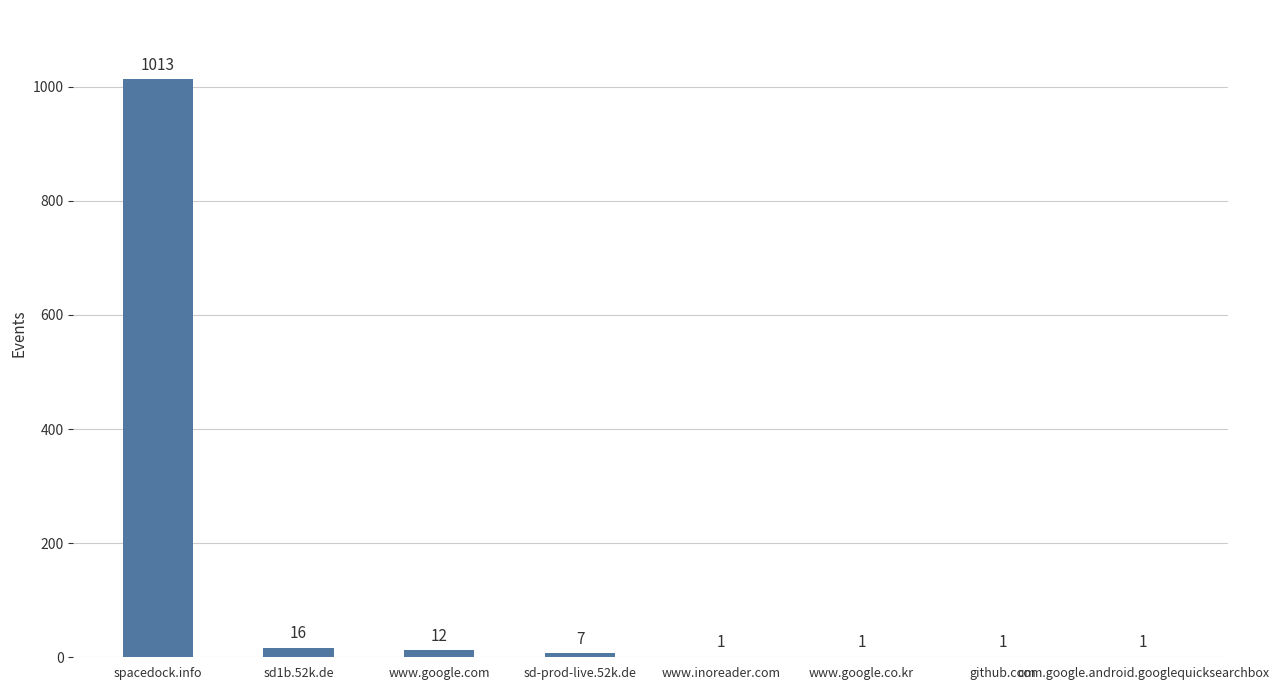

Is it true that the value at spacedock.info is 1013?

True